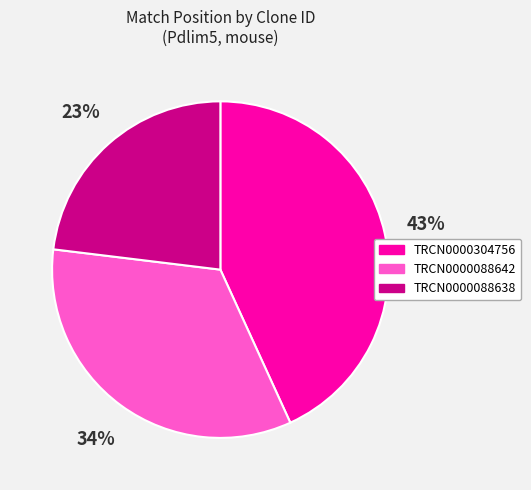

What is the smallest slice in the pie chart?

TRCN0000088638